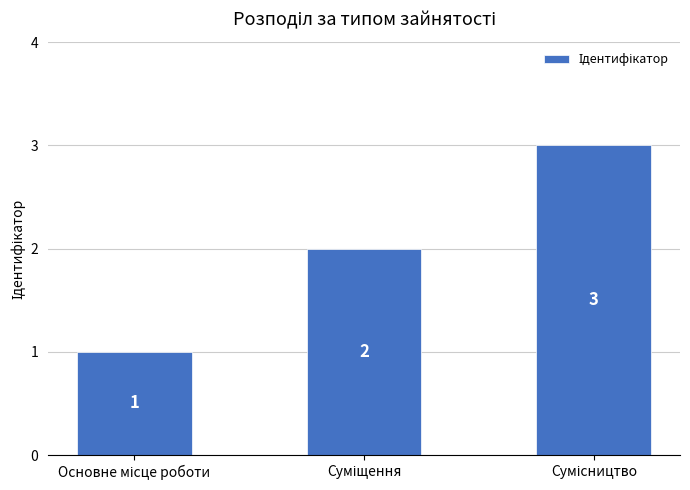

What is the difference between the maximum and minimum values?

2